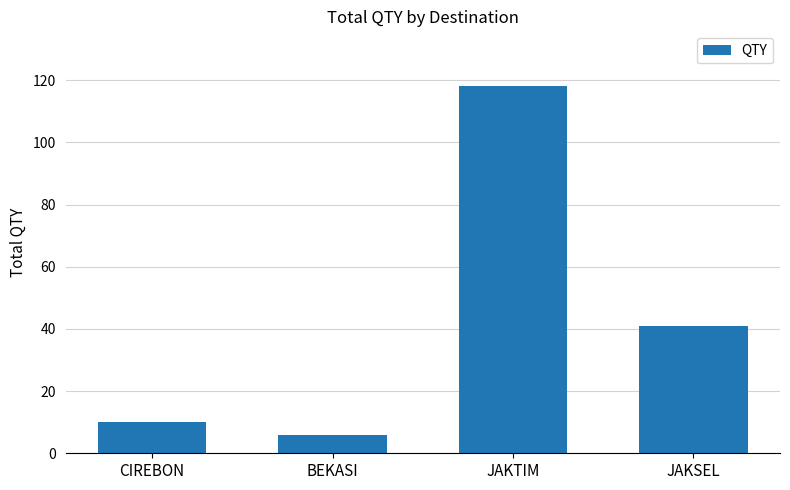

Where does the data first go above 41?

JAKTIM